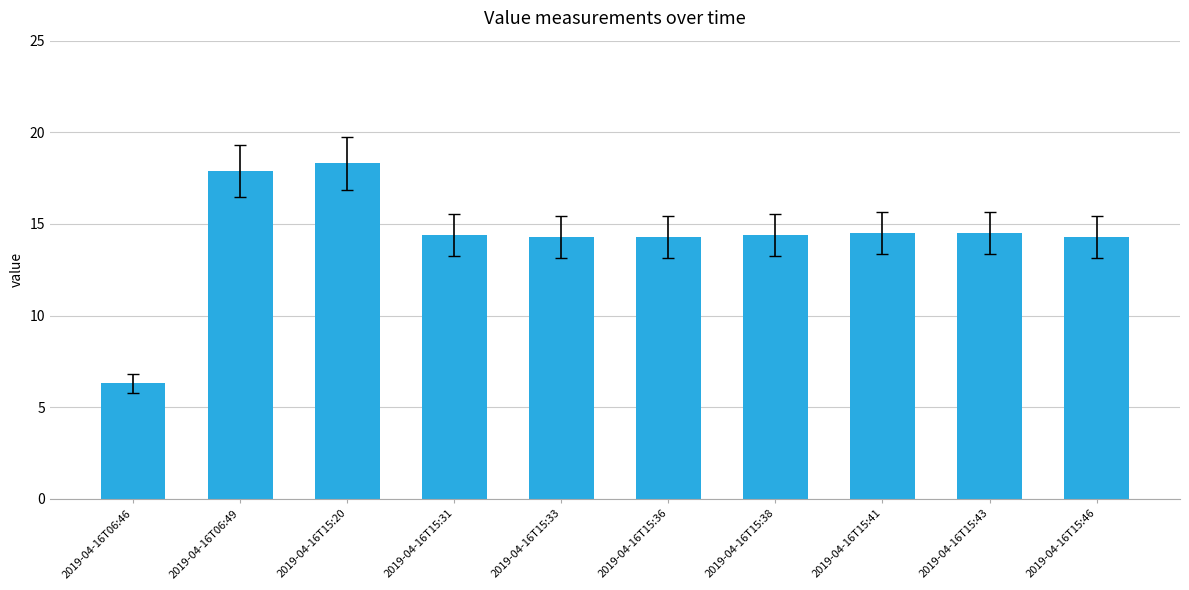

What is the label of the 2nd bar from the right?

2019-04-16T15:43